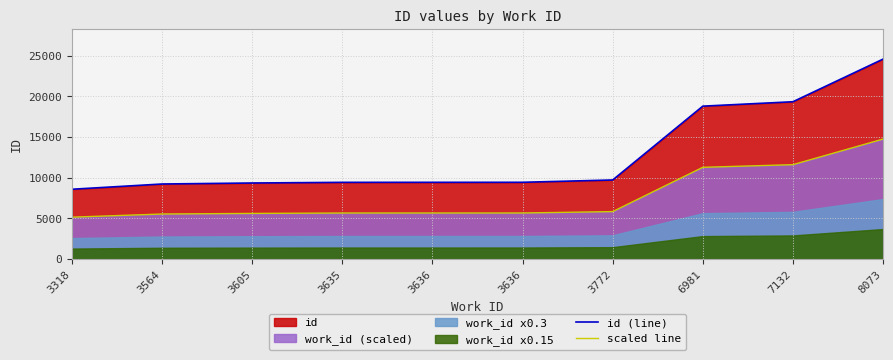

What is the approximate value of scaled line at 3772?

5835